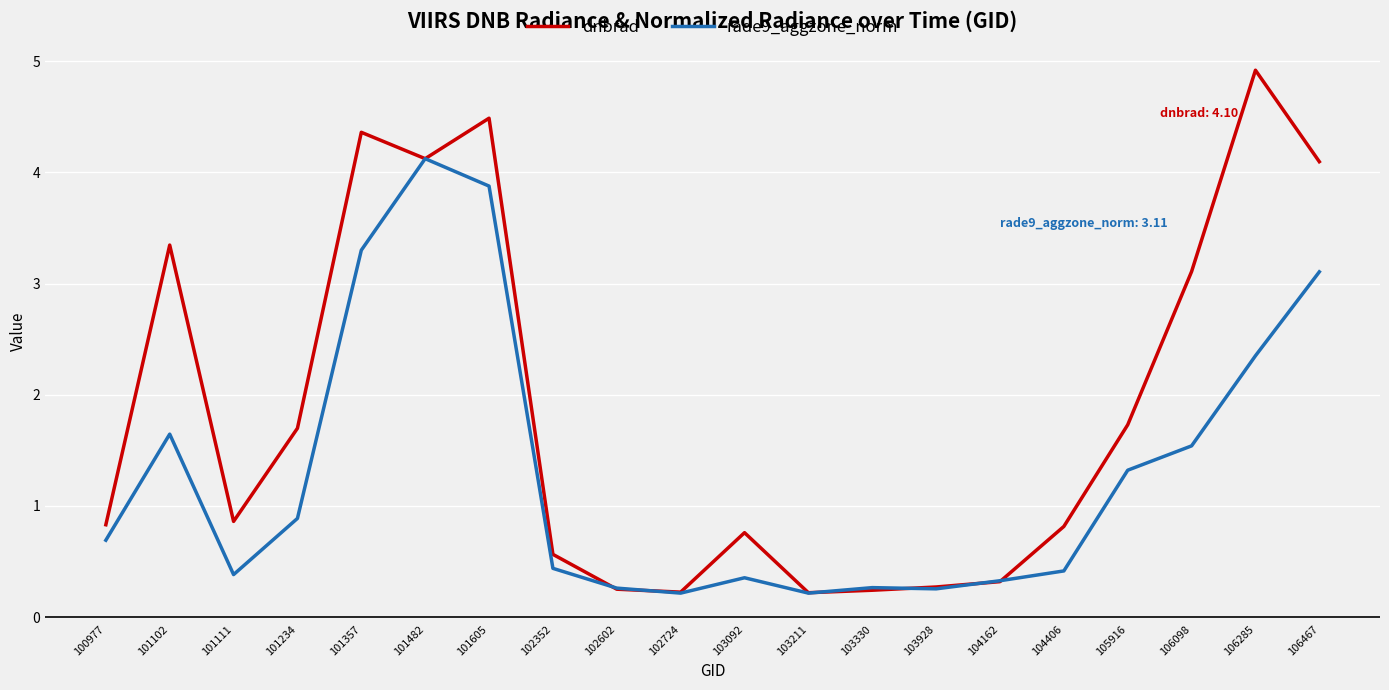

What is the difference between the highest and lowest values at 101234?

0.8